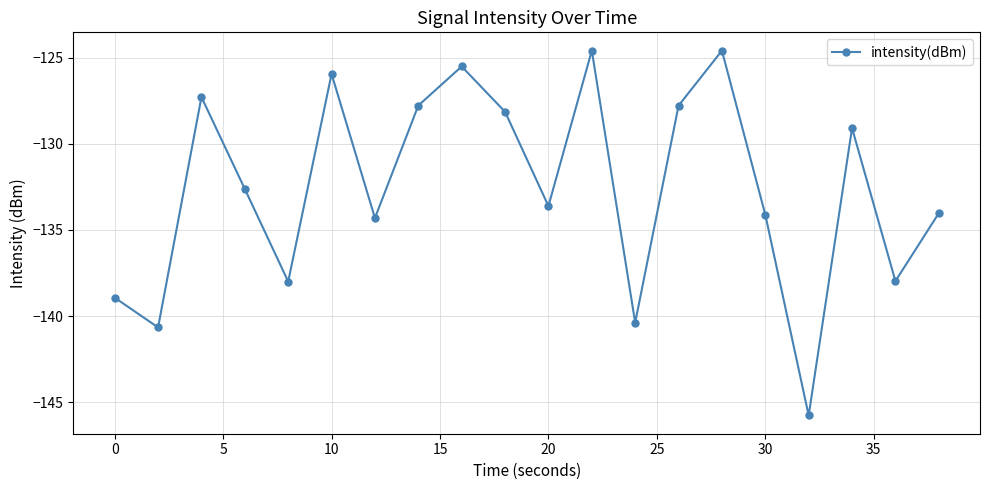

What is the value of the 11th point from the left?

-133.6